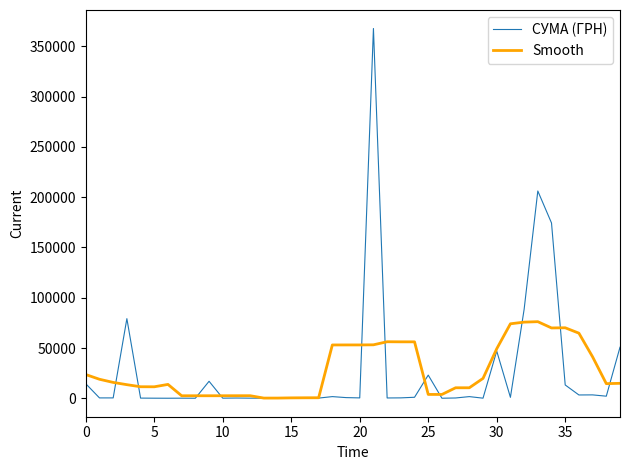

List the series in order of their peak value, highest first.

СУМА (ГРН), Smooth